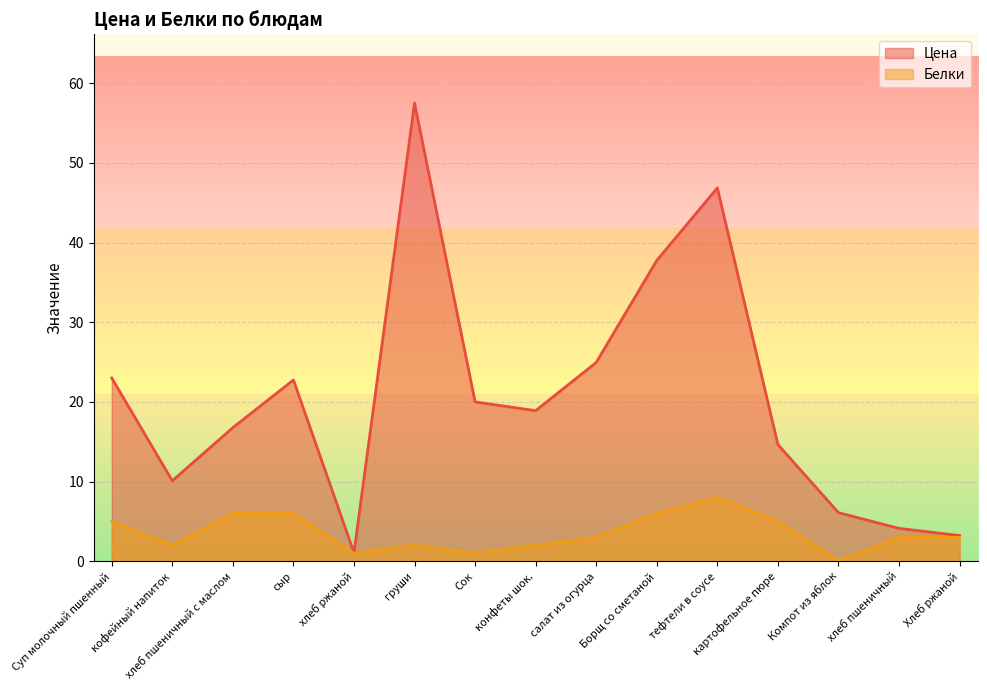

How many series are shown in this chart?

2